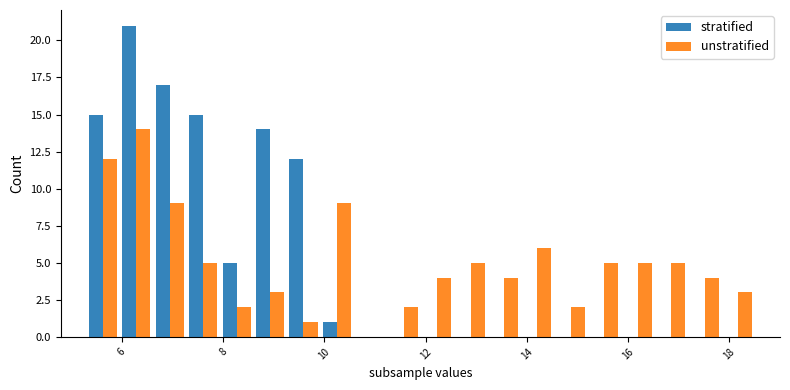

Which series has the largest range (max minus min)?

stratified